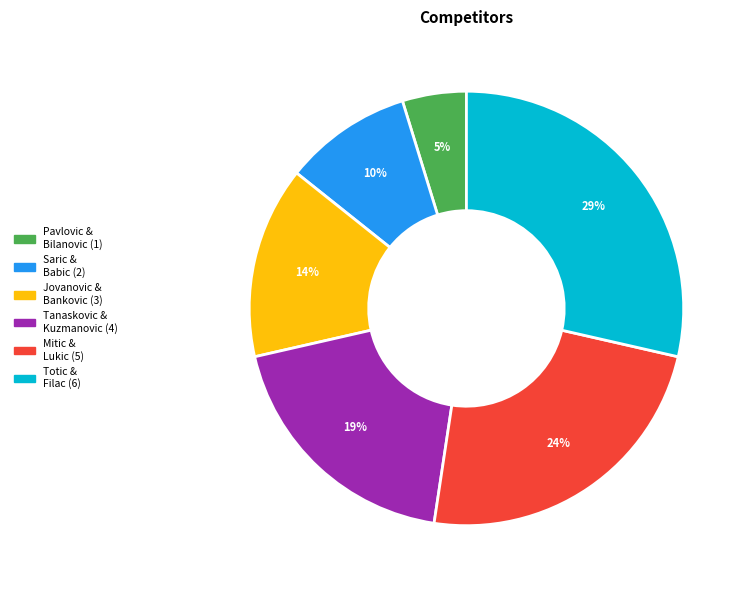

Does any single category account for the majority?

No